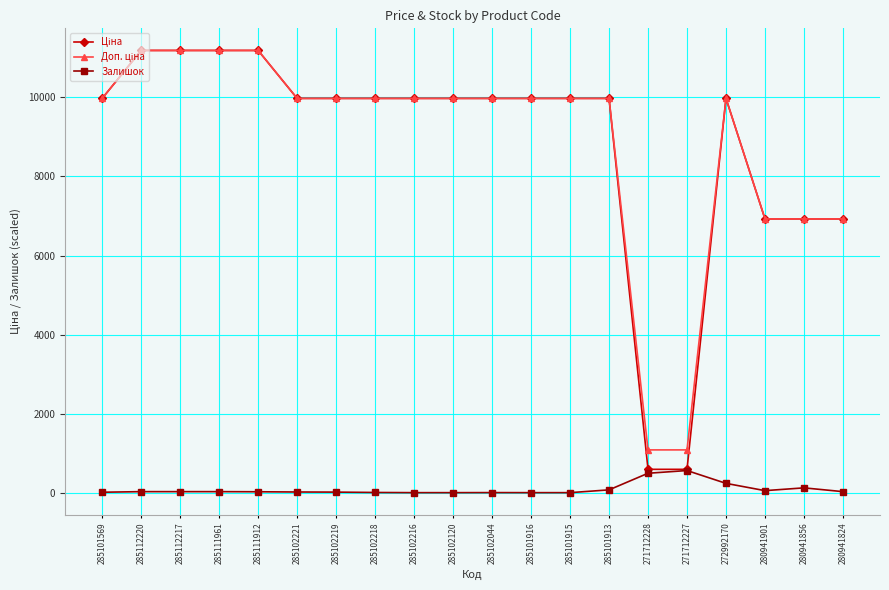

What is the maximum value shown in the chart?

11188.2